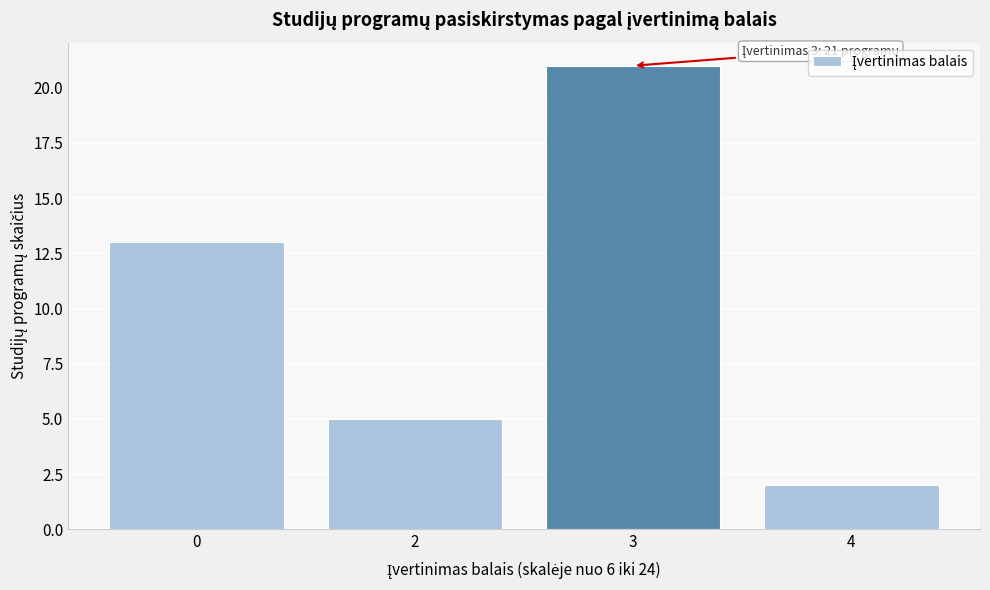

Reading left to right, transcribe all the data shown in this chart.

13	5	21	2